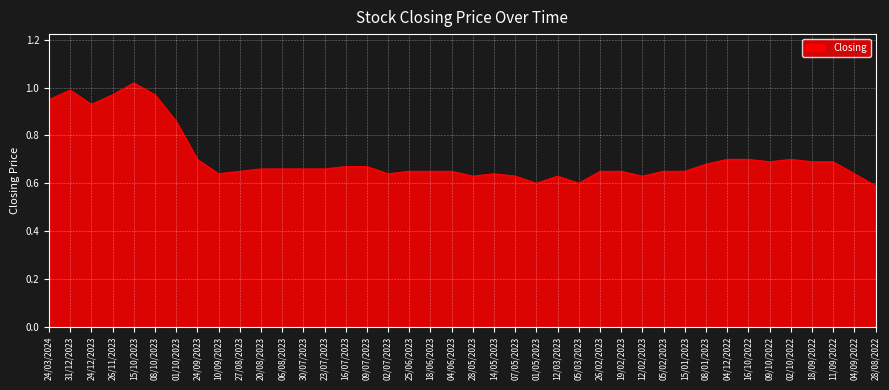

Where is the data nearest to the value 0?

28/08/2022